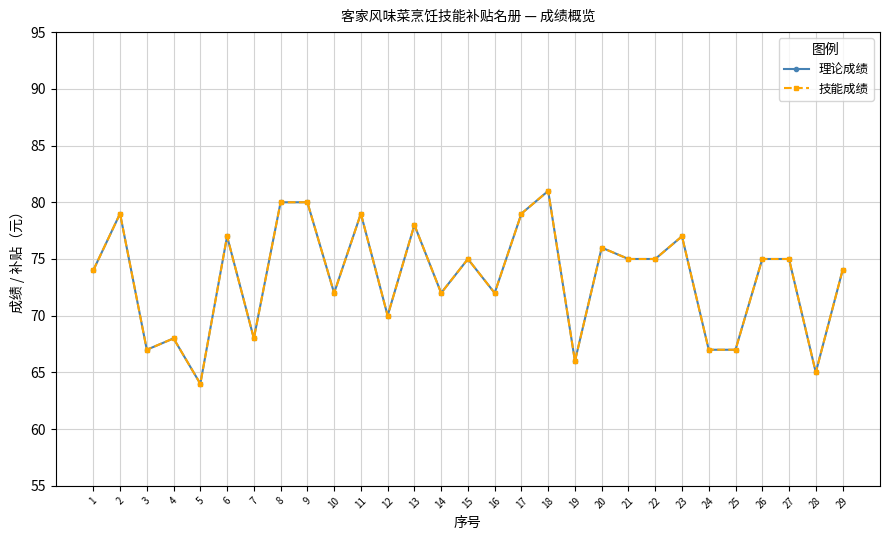

Is it true that 理论成绩 equals 79 at 11?

True